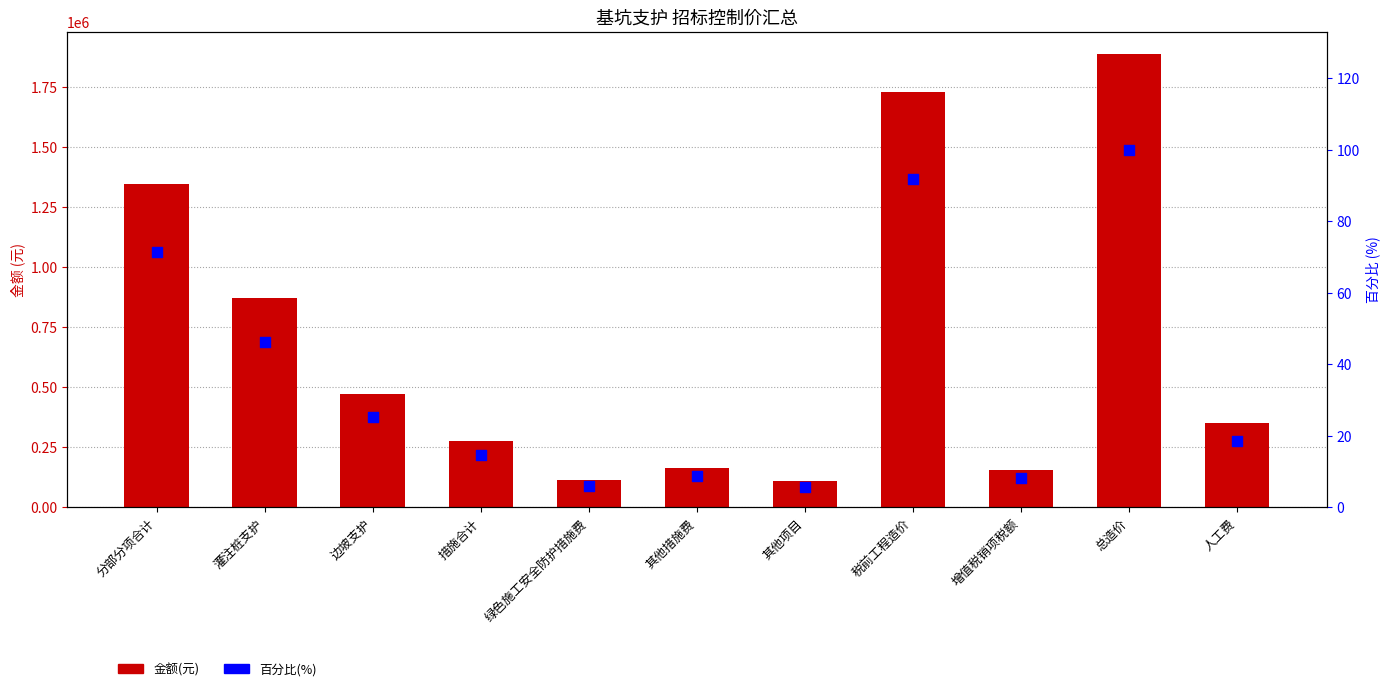

What are all the series names shown in the legend?

金额(元), 百分比(%)